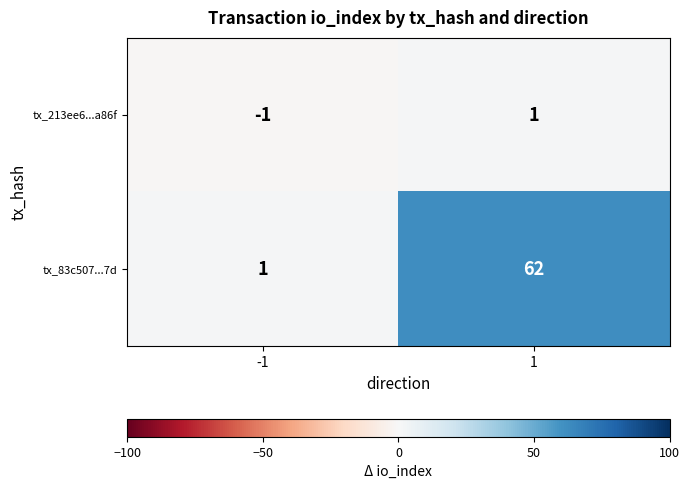

What is the difference between the highest and lowest values at 1?

61